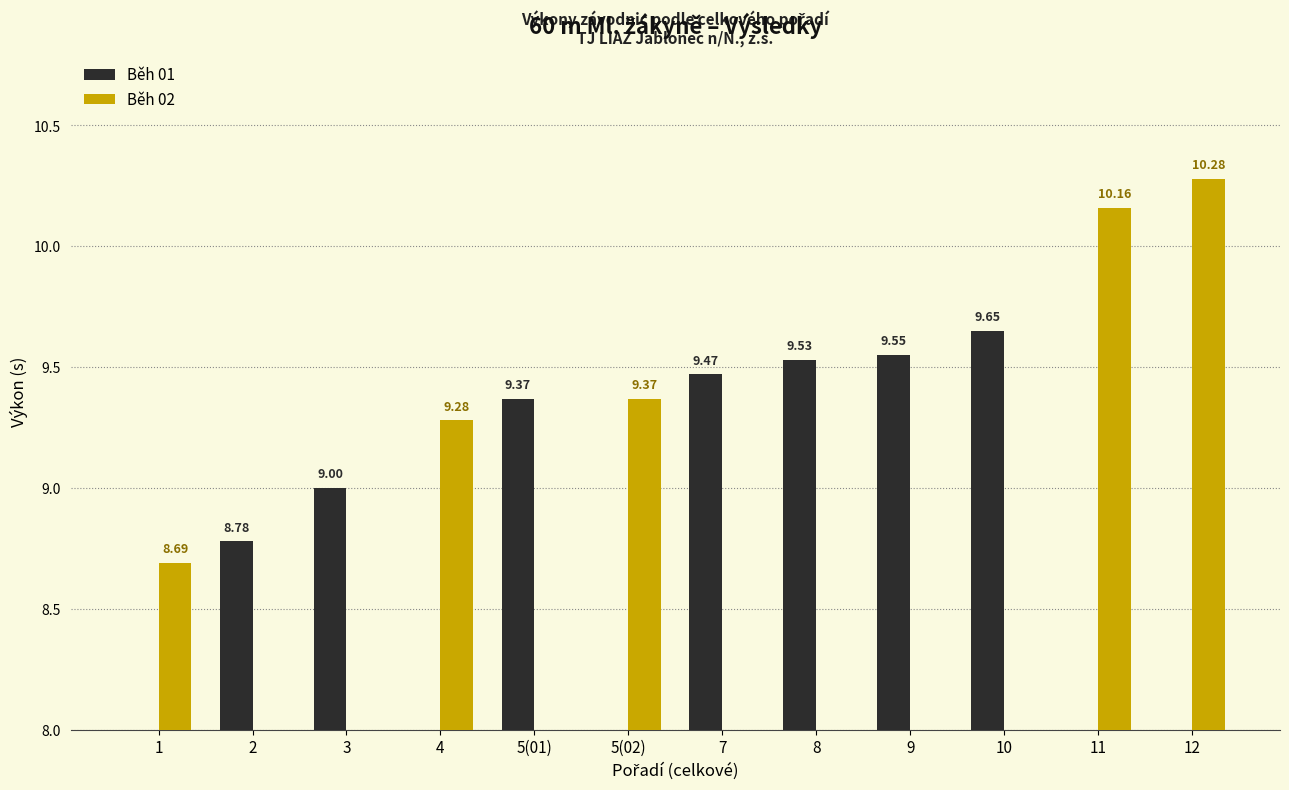

Reading left to right, list all the values displayed in this chart.

Běh 01: 0.0	8.8	9.0	0.0	9.4	0.0	9.5	9.5	9.6	9.7	0.0	0.0
Běh 02: 8.7	0.0	0.0	9.3	0.0	9.4	0.0	0.0	0.0	0.0	10.2	10.3